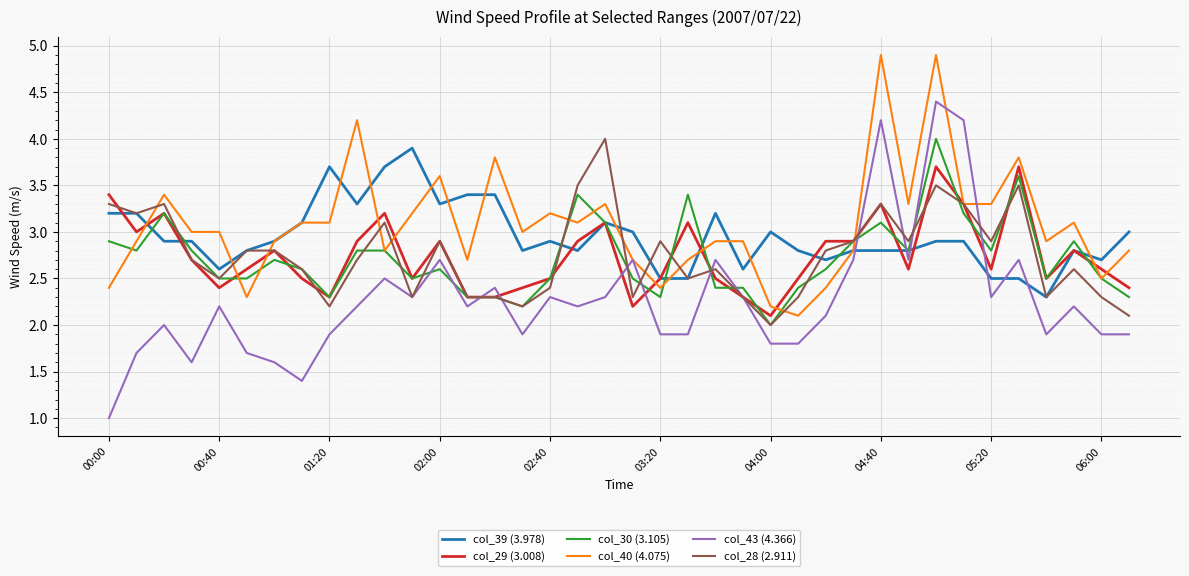

What is the minimum value for col_30 (3.105)?

2.0